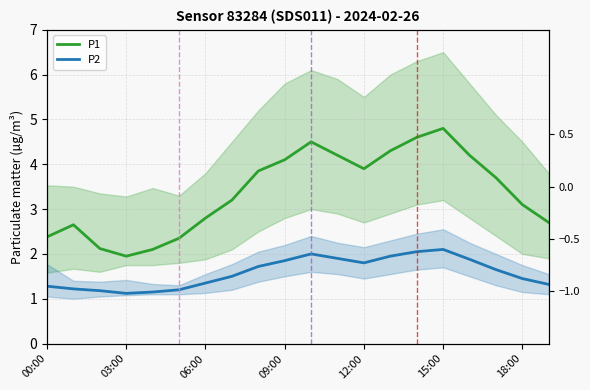

What is the difference between the P2 values at 15 and 13?

0.2